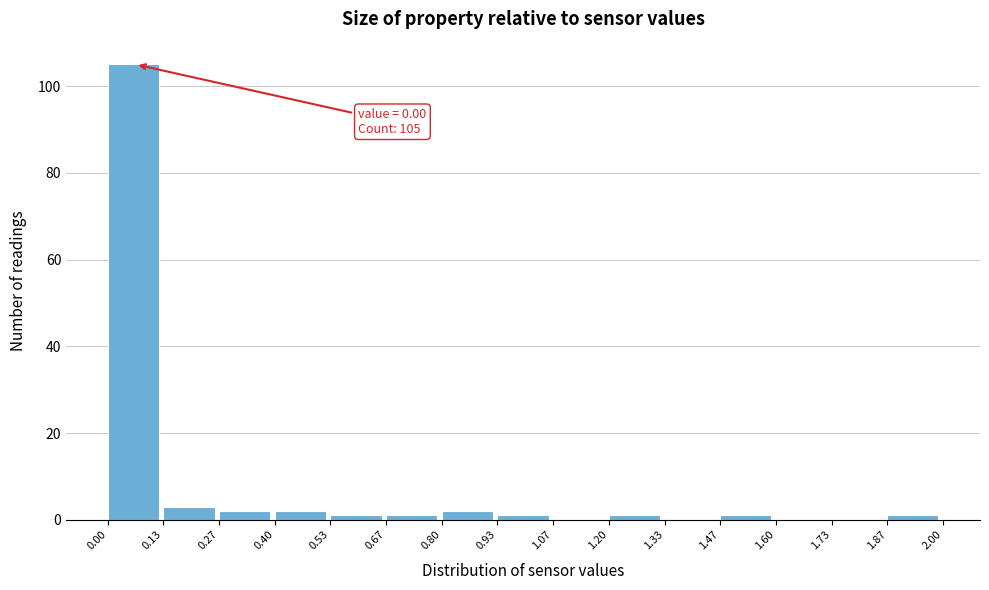

Which range on the x-axis has the tallest bar?

0.00 to 0.13